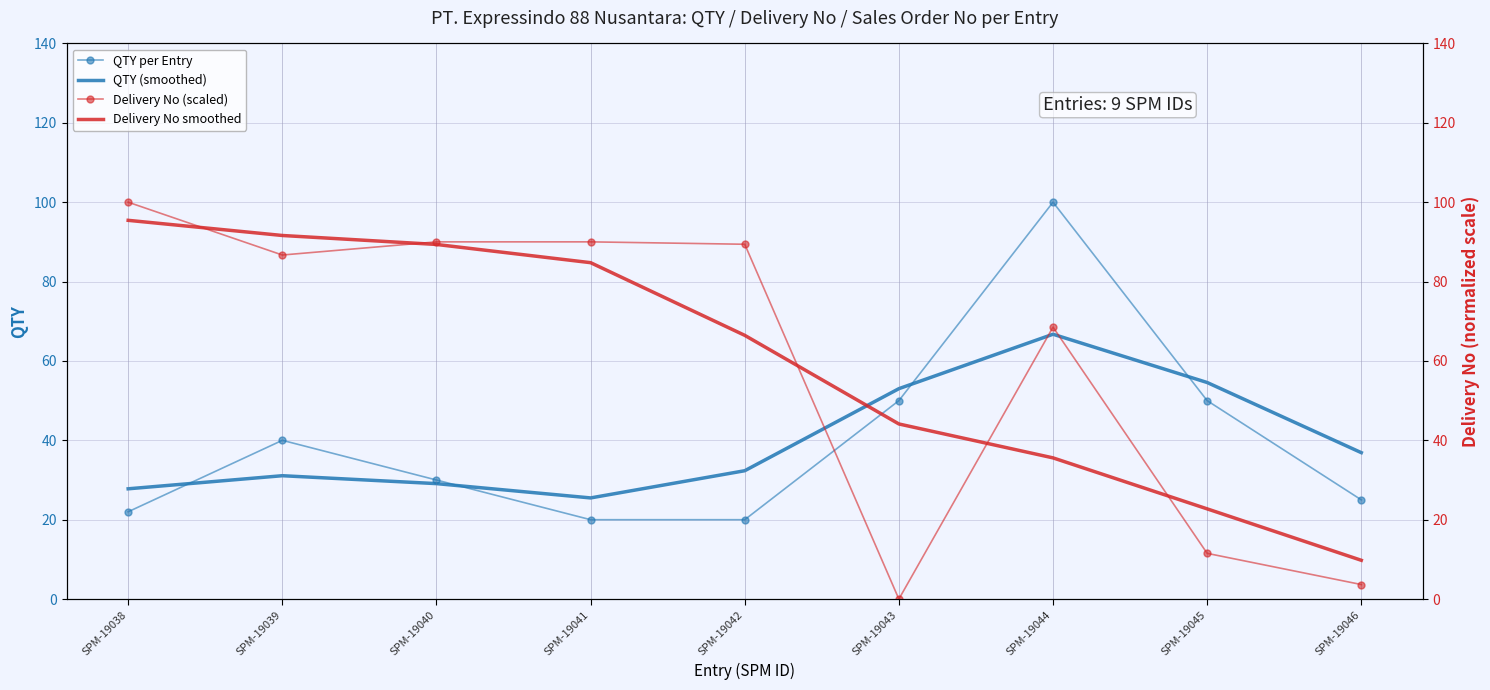

How many interior local peaks does the QTY per Entry series have?

2